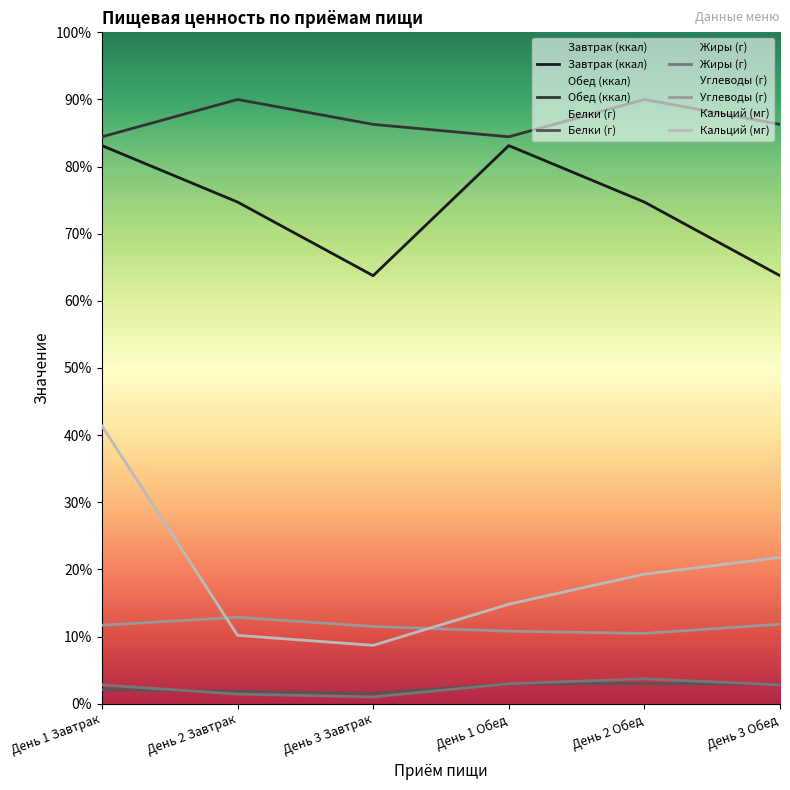

True or false: Кальций (мг) has more than 0 points higher than both neighbors.

False